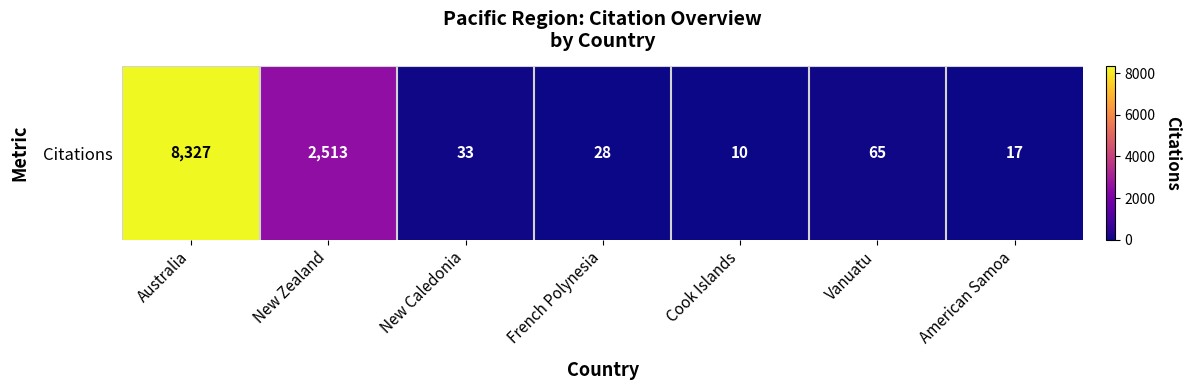

At which category does the chart reach its peak across all series?

Australia